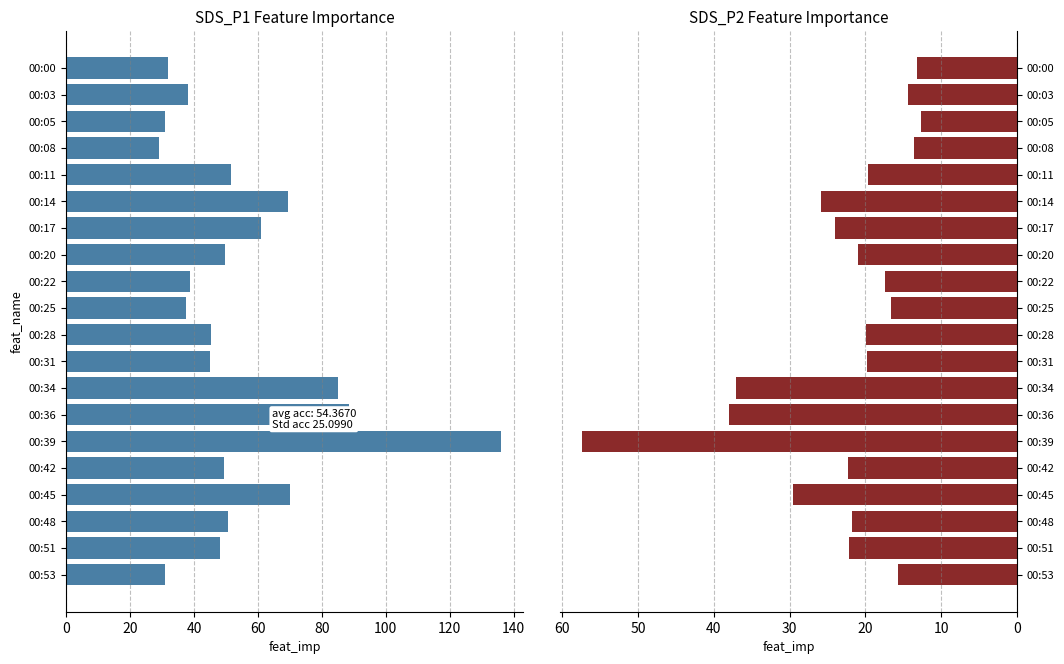

What is the highest value of the SDS_P1 series?

136.1